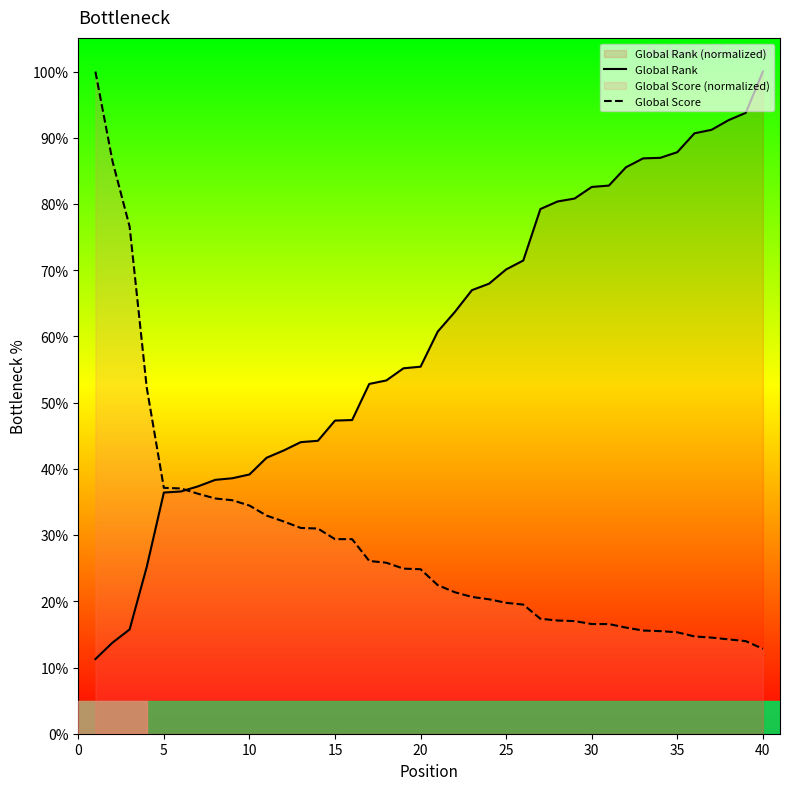

Rank the series at 20 from lowest to highest value.

Global Score, Global Rank